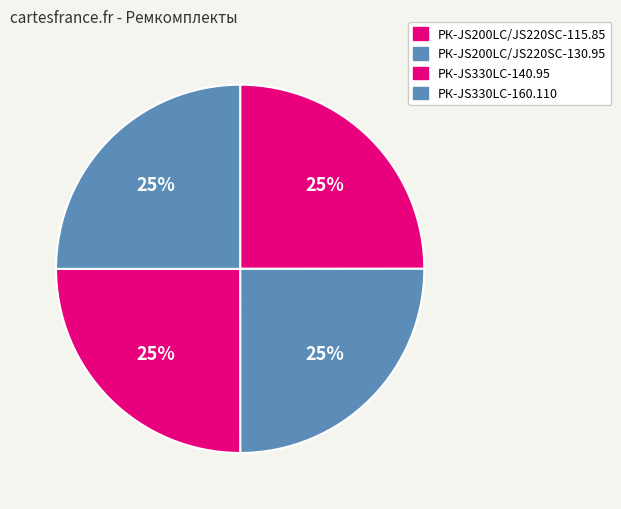

True or false: РК-JS330LC-160.110 accounts for 10% of the total.

False